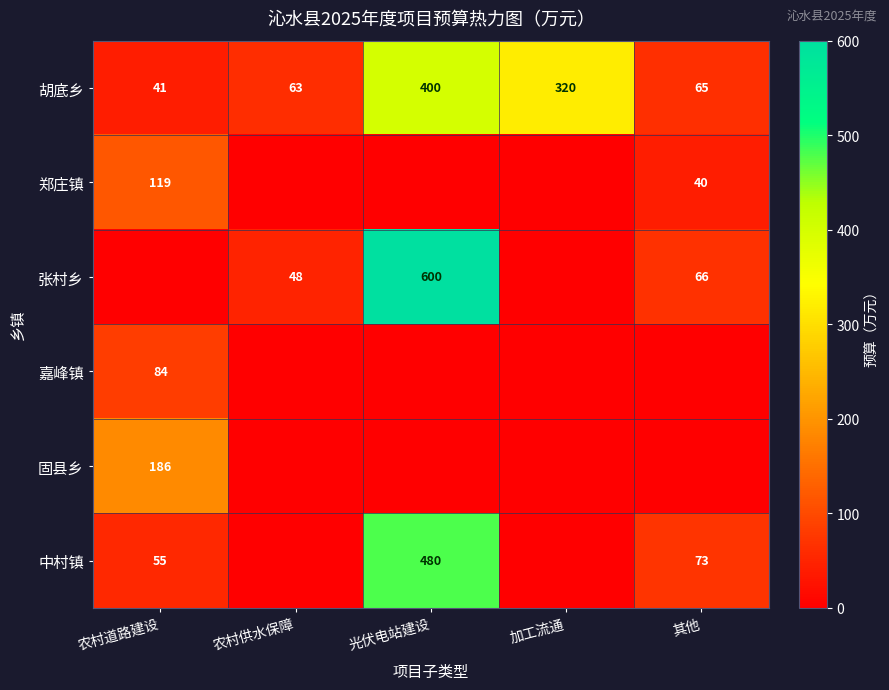

Is the value of 胡底乡 at 光伏电站建设 greater than the value of 中村镇 at 其他?

Yes